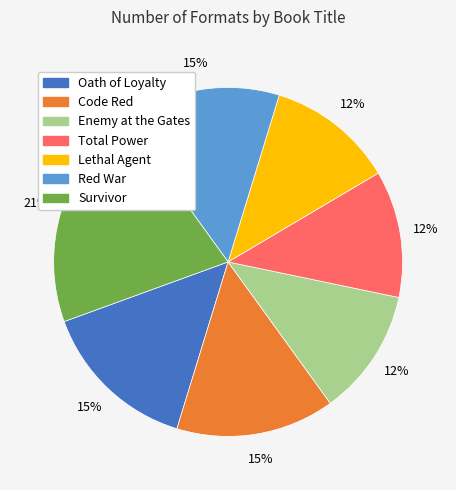

Is there a majority slice in this chart?

No